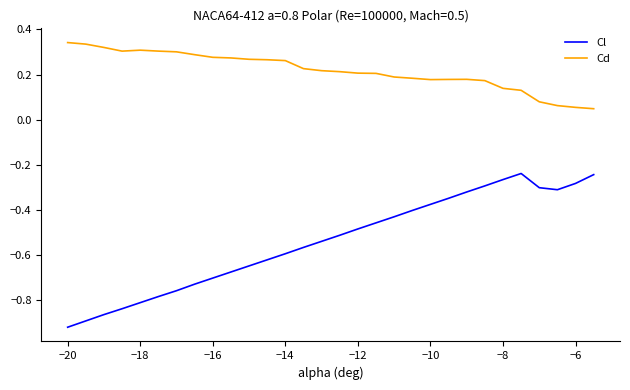

Count the number of data series in this chart.

2